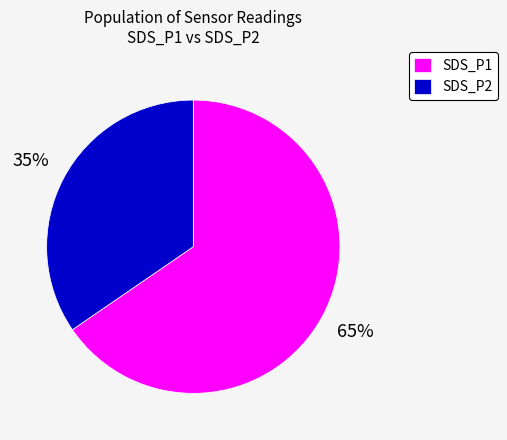

The SDS_P2 slice represents 49% of the pie. True or false?

False